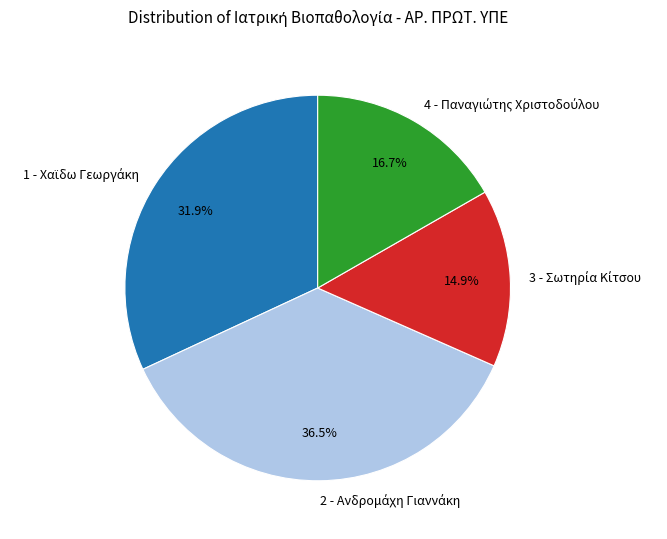

Does any single category account for the majority?

No